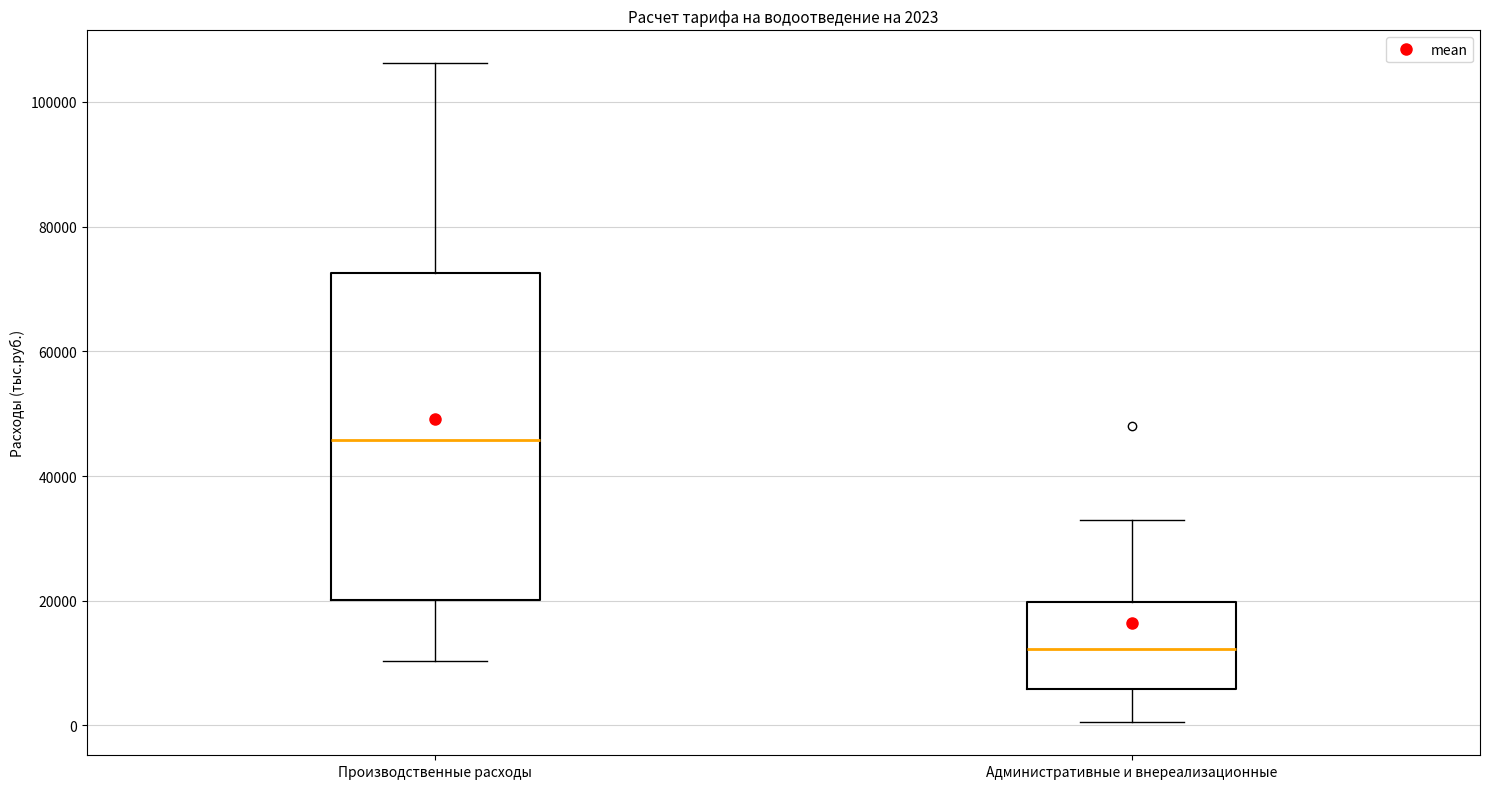

Which box has the highest median line?

Производственные расходы